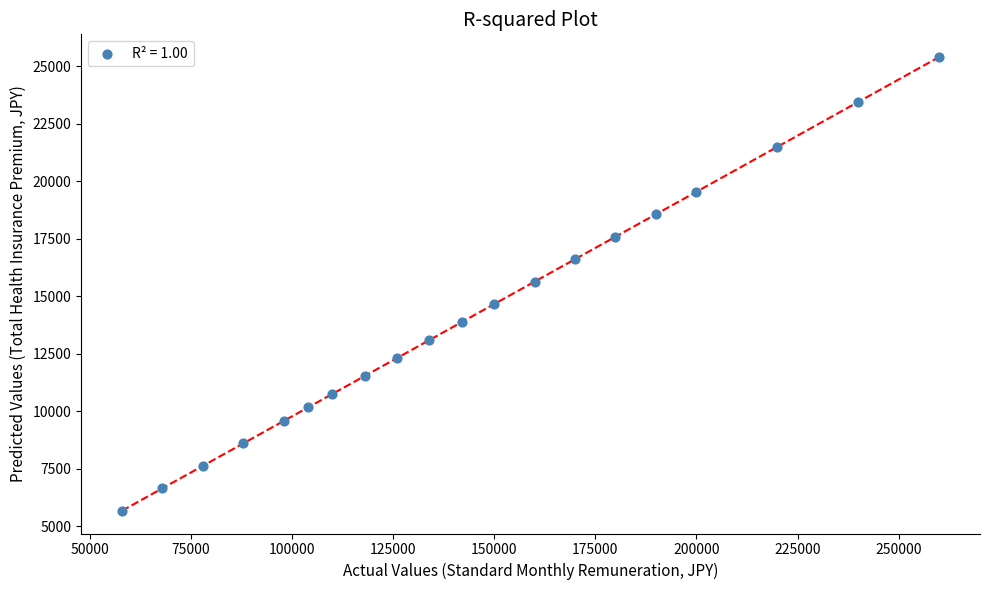

What is the range of X values (max minus min)?

202000.0